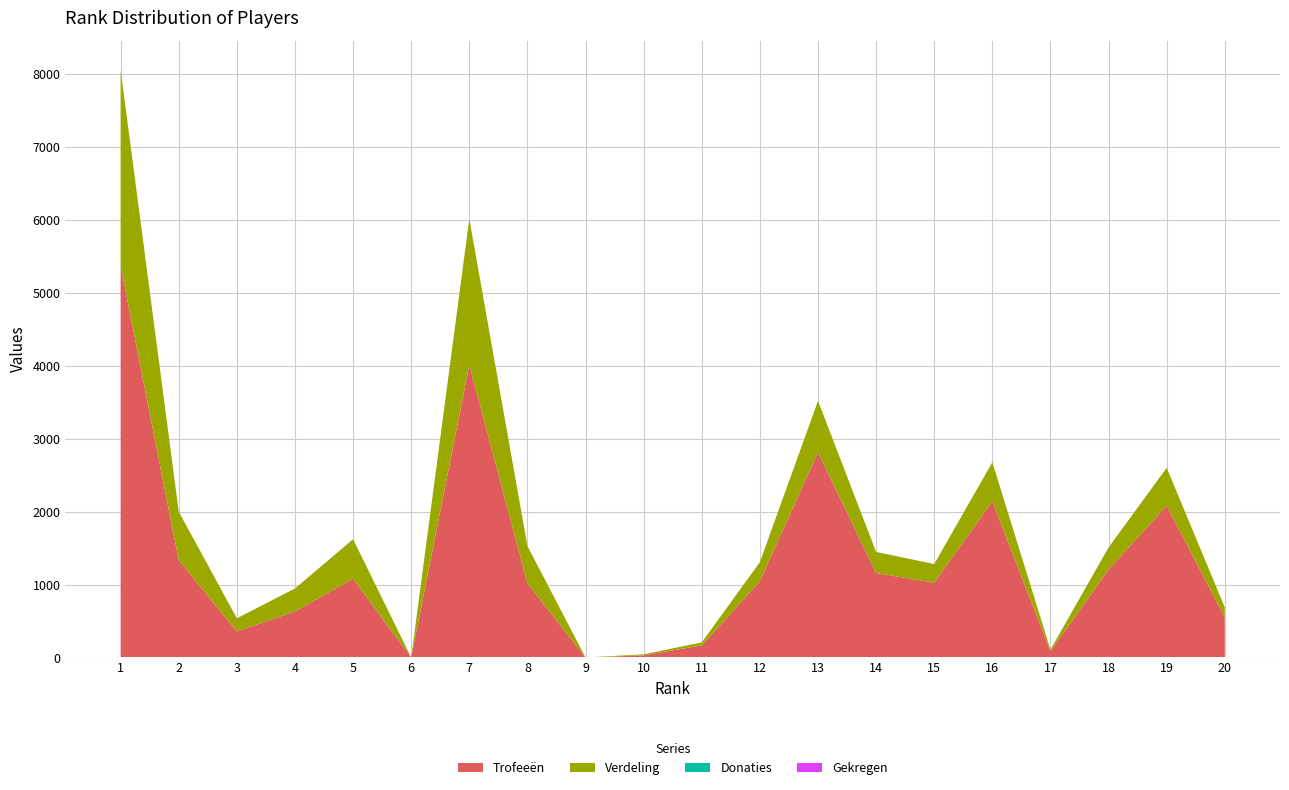

Reading left to right, extract all data points from this chart.

Trofeeën: 5371	1333	358	631	1081	0	4010	1018	0	29	166	1046	2815	1158	1025	2141	87	1207	2081	550
Verdeling: 2685	666	179	315	540	0	2005	509	0	14	41	261	703	289	256	535	21	301	520	137
Donaties: 0	0	0	0	0	0	0	0	0	0	0	0	0	0	0	0	0	0	0	0
Gekregen: 0	0	0	0	0	0	0	0	0	0	0	0	0	0	0	0	0	0	0	0